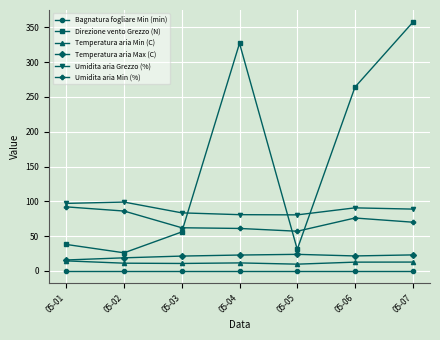

How many lines are shown in the chart?

6